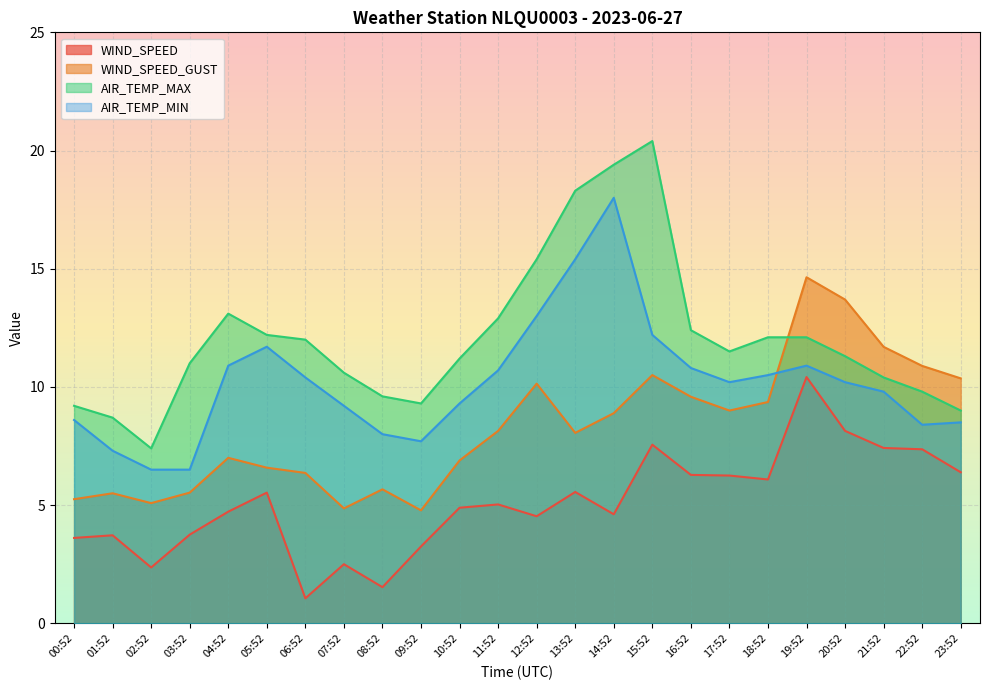

How many data points does each series have?

24